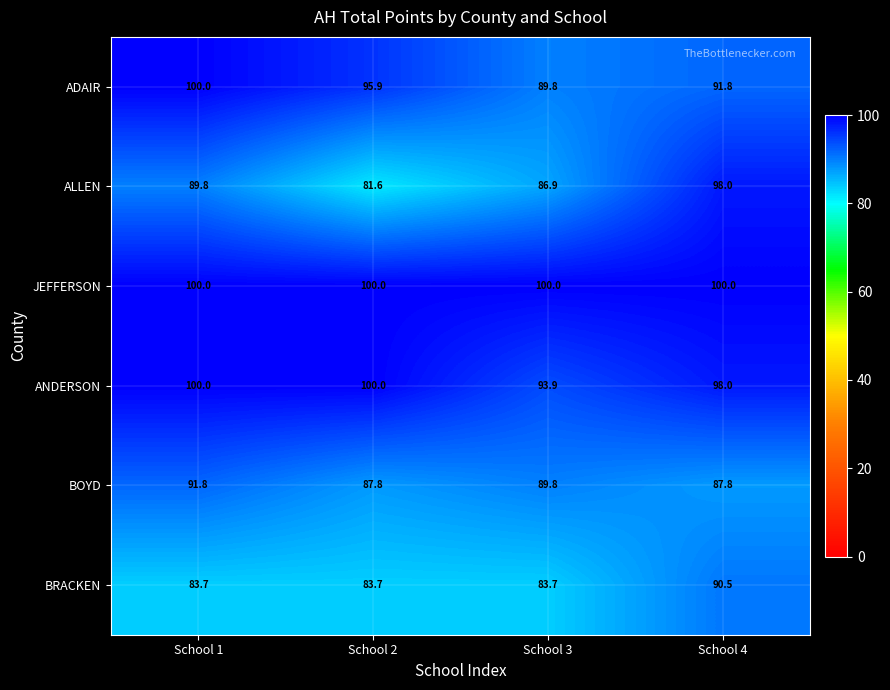

At how many categories does at least one series exceed 81?

4